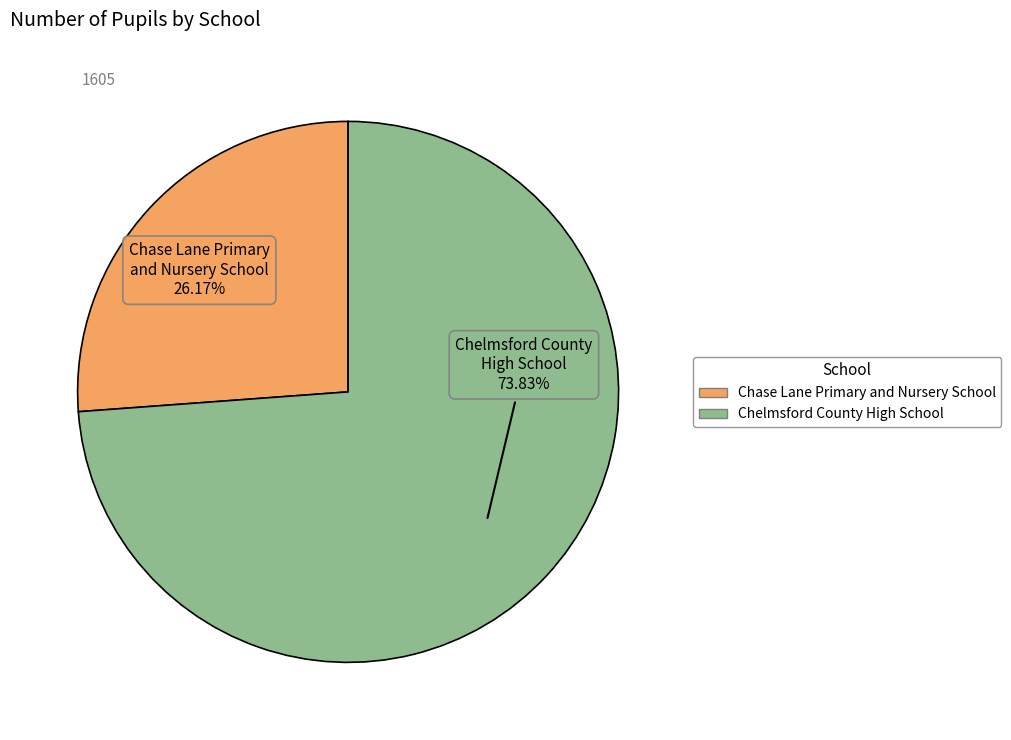

What is the smallest slice in the pie chart?

Chase Lane Primary and Nursery School